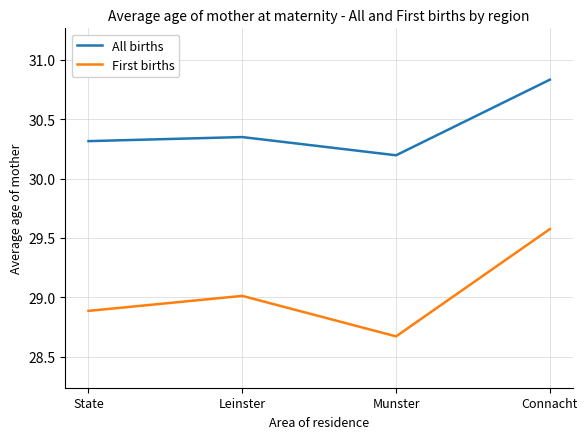

True or false: First births and All births intersect in this chart.

False